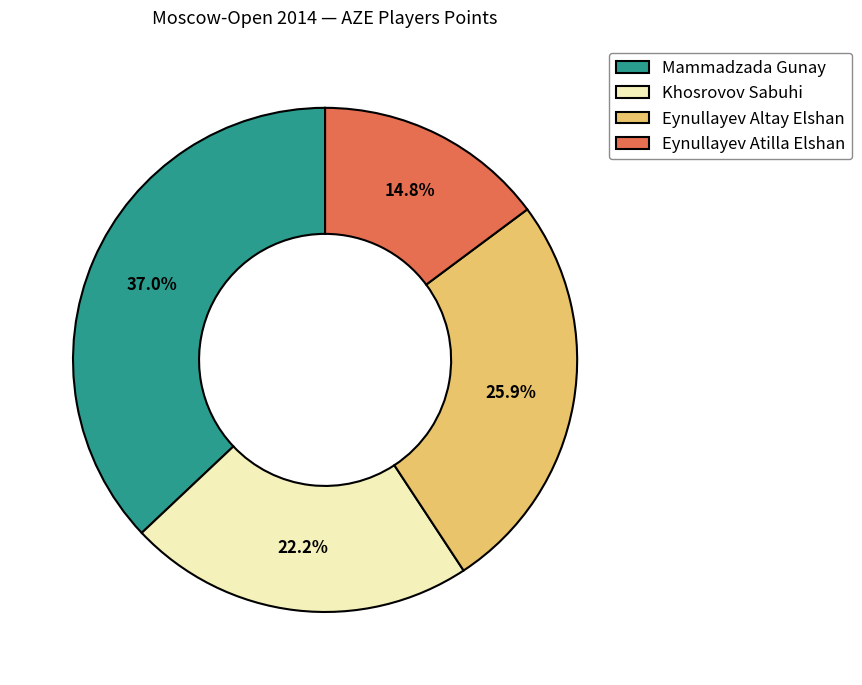

To the nearest percent, what is the combined percentage of Mammadzada Gunay and Eynullayev Atilla Elshan?

52%